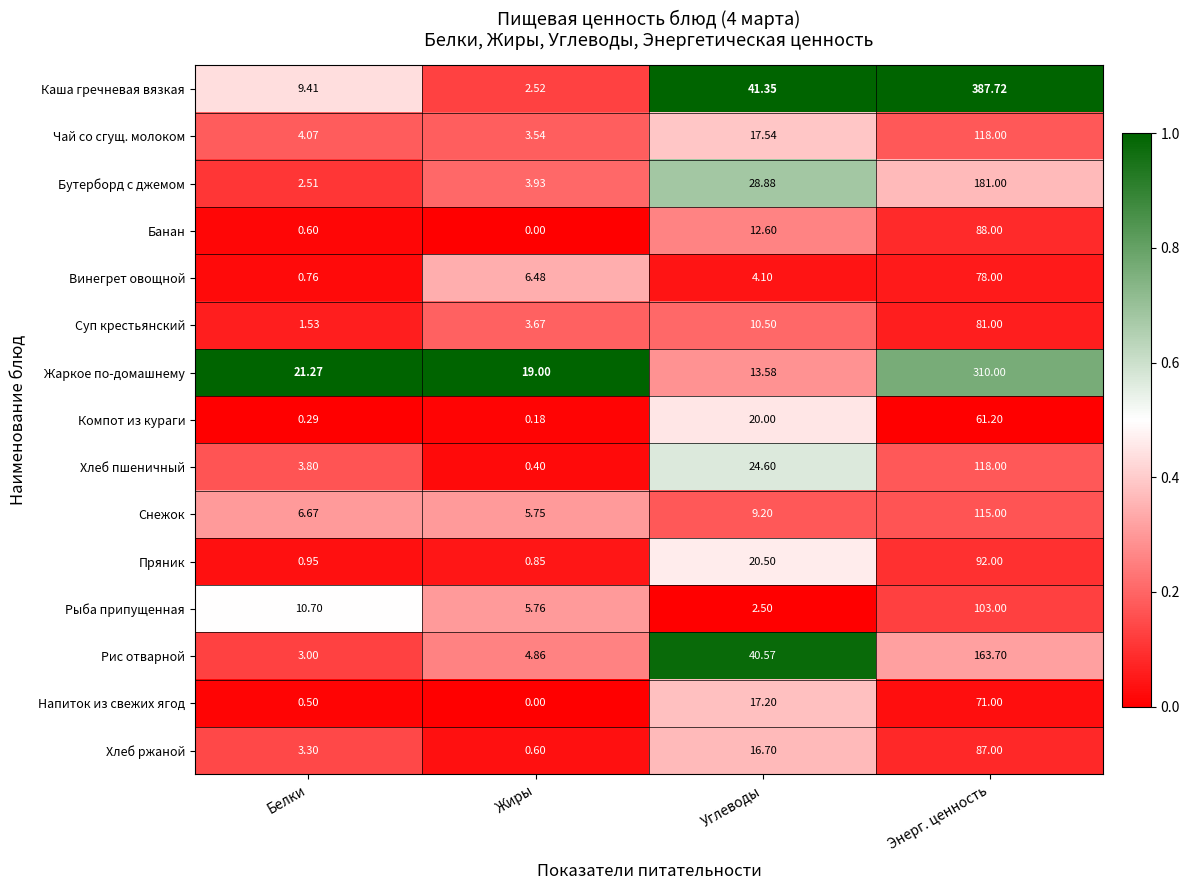

At which label does Пряник first exceed 20?

Углеводы